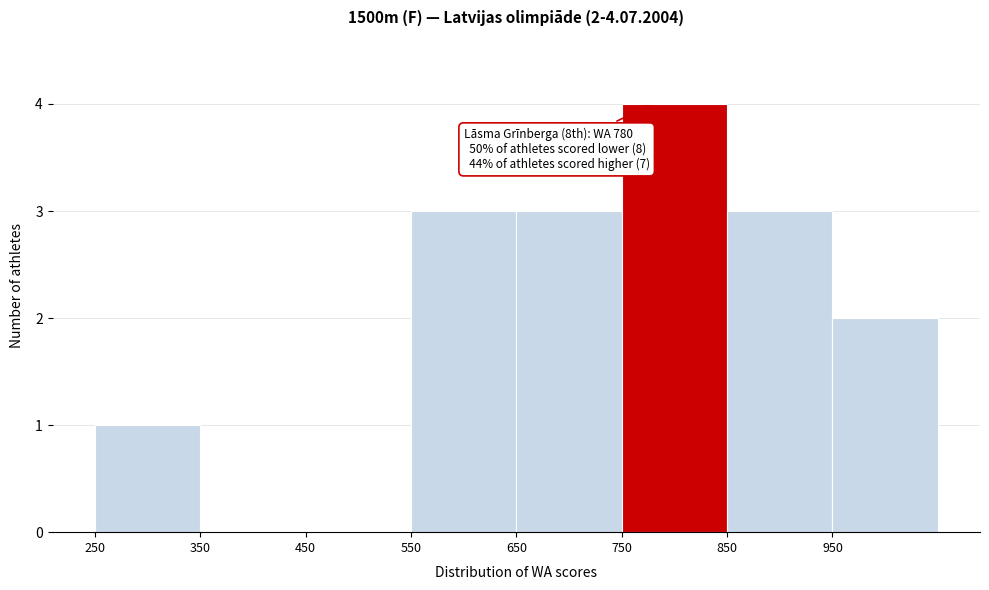

Over which range of the x-axis is the bar tallest?

750 to 850